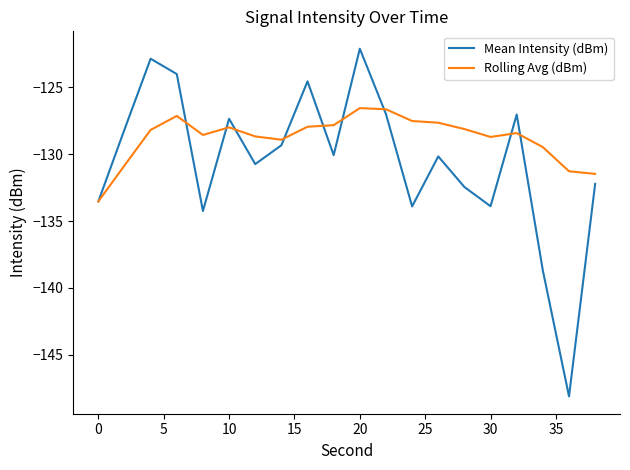

What is the sum of all Mean Intensity (dBm) values?

-2610.6